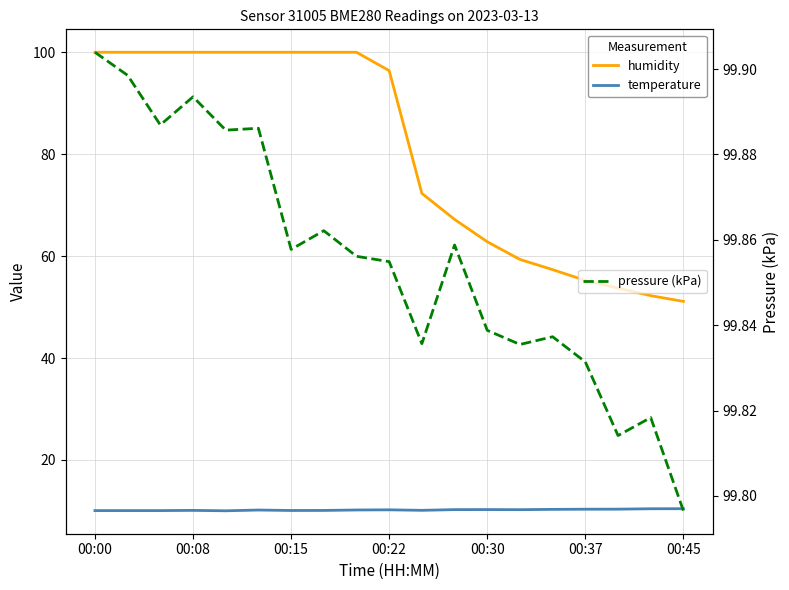

The temperature series shows 2.6 at 13. True or false?

False